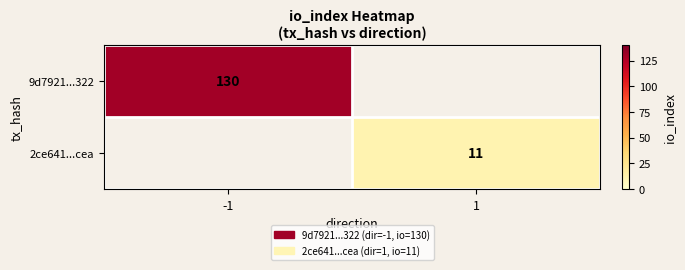

Is the value of 2ce641...cea at 1 greater than the value of 9d7921...322 at -1?

No